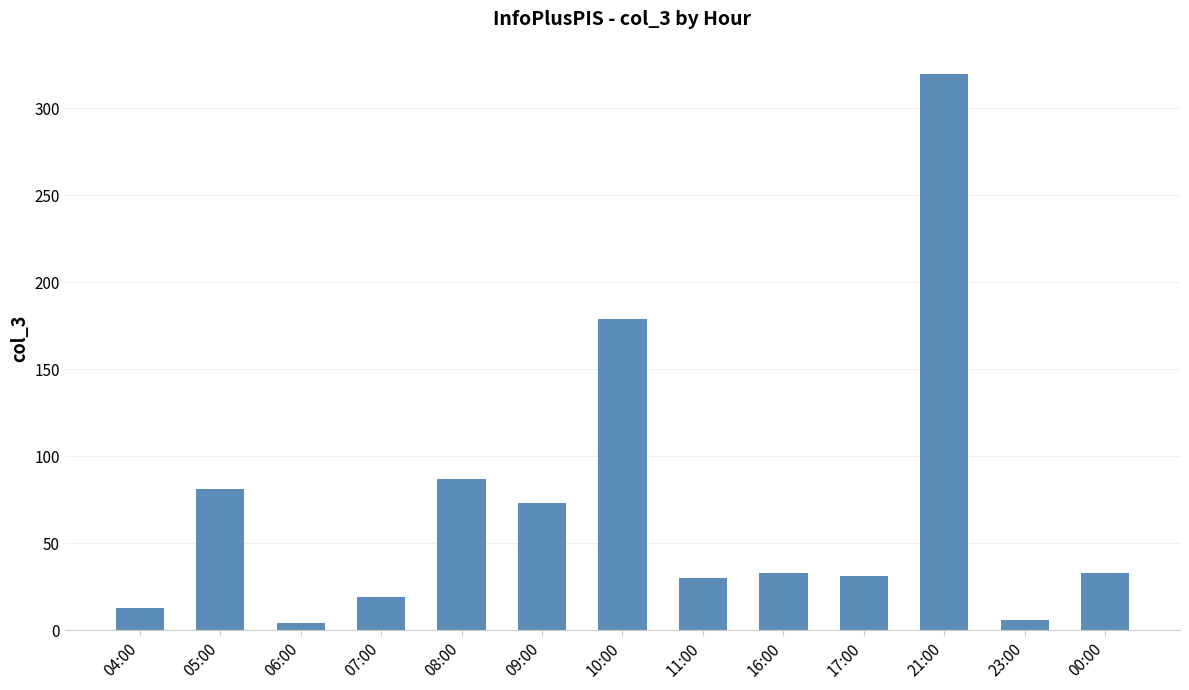

At which label does the data first exceed 33?

05:00